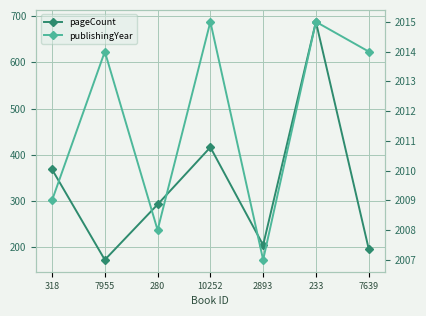

Where is the first local maximum for pageCount?

10252